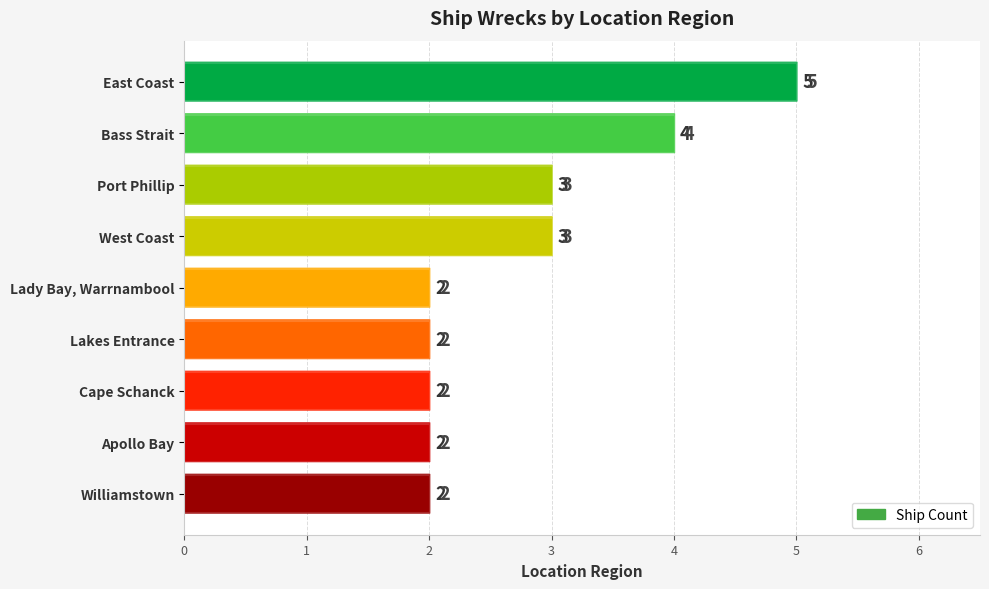

Count the values in the range 2 to 3.

7